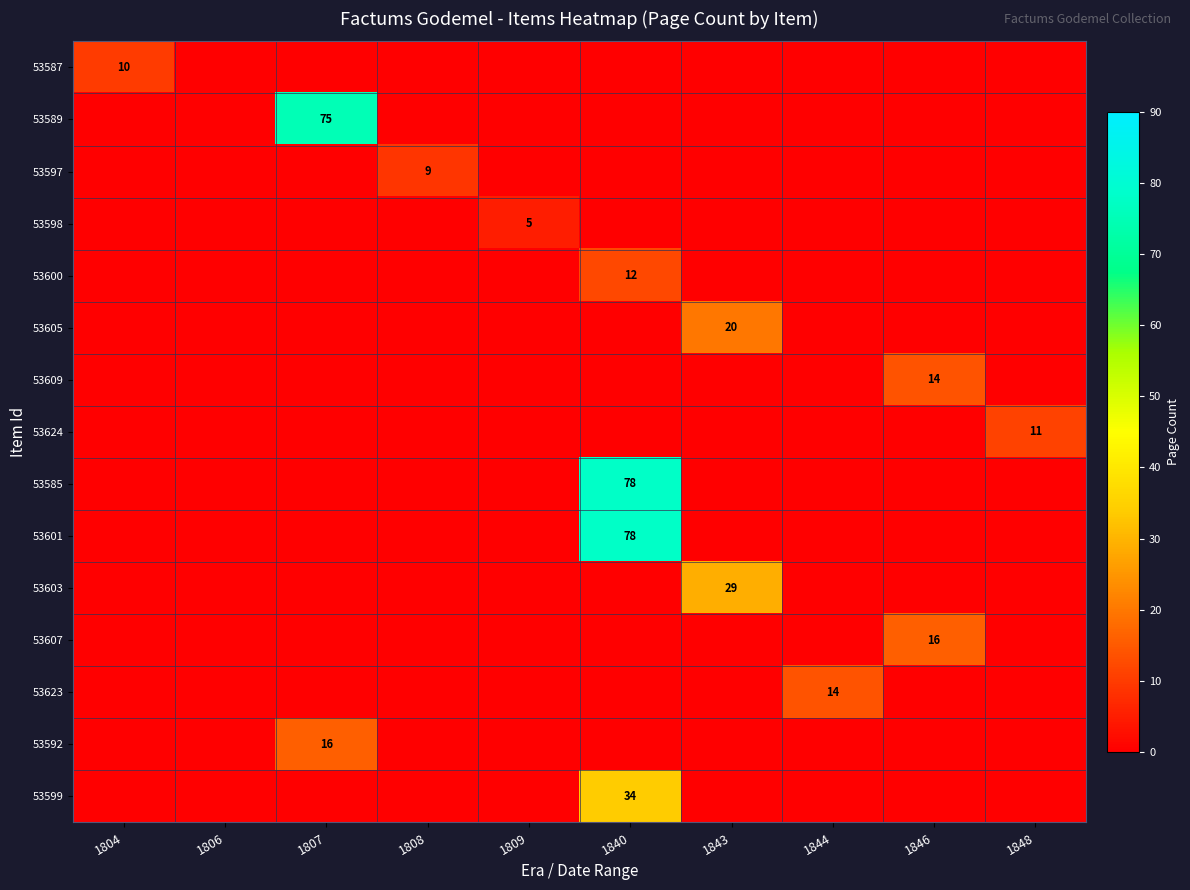

The value of 53609 at 1846 is 4. True or false?

False